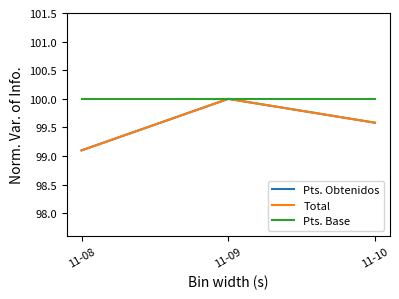

What is the sum of the Pts. Obtenidos values at 11-09 and 11-10?

199.6